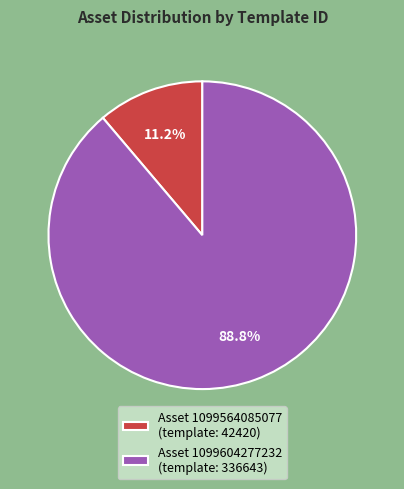

Which has a higher value, Asset 1099564085077 (template: 42420) or Asset 1099604277232 (template: 336643)?

Asset 1099604277232 (template: 336643)